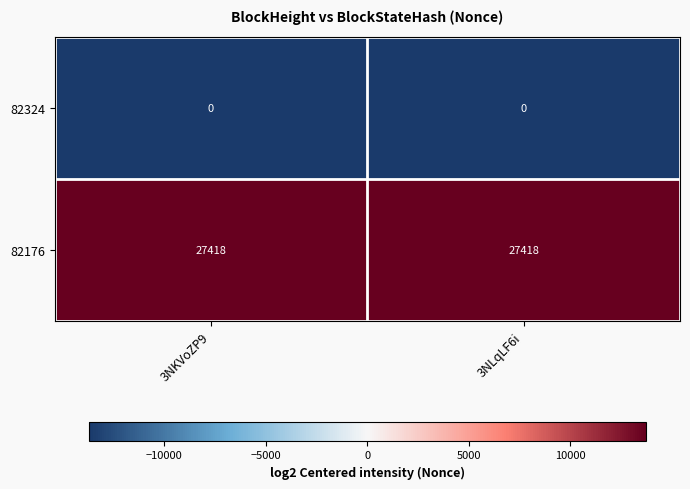

The value of 82324 at 3NLqLF6i is 0. True or false?

True